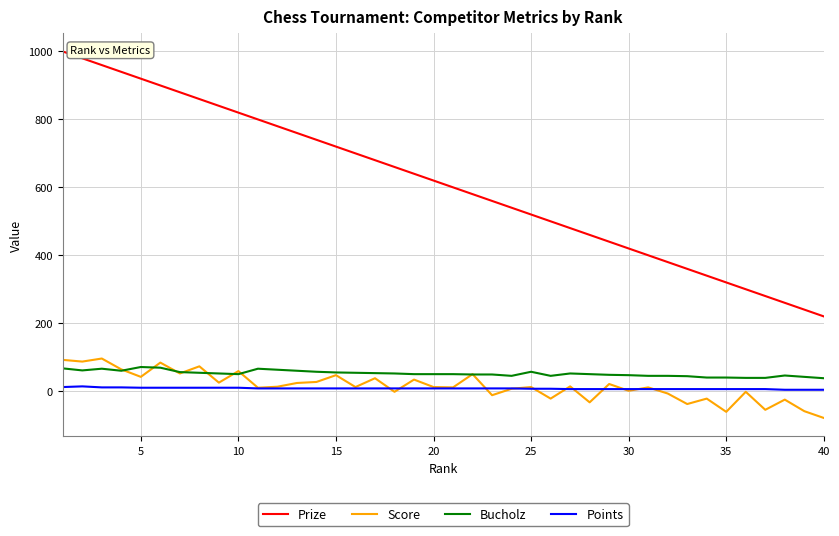

How many series are shown in this chart?

4